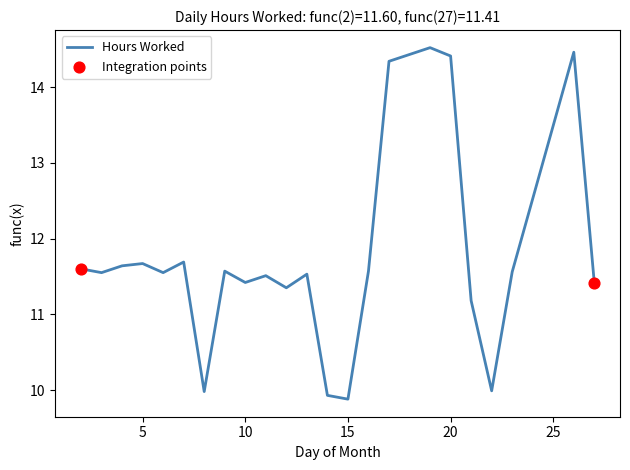

What is the minimum value shown in the chart?

9.9